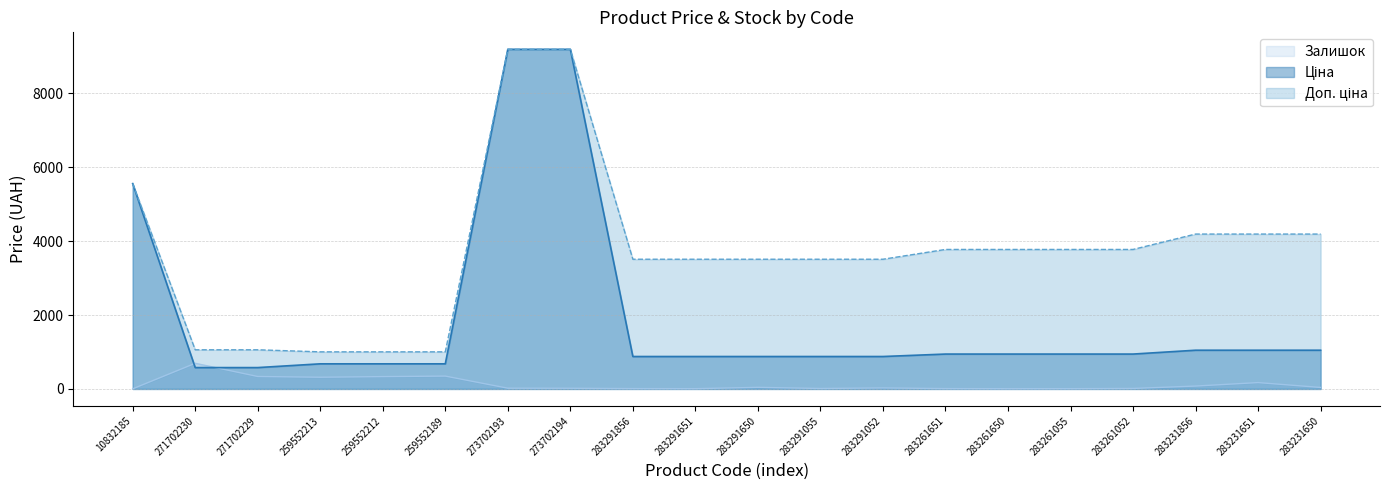

The Ціна series shows 1039.4 at 259552189. True or false?

False